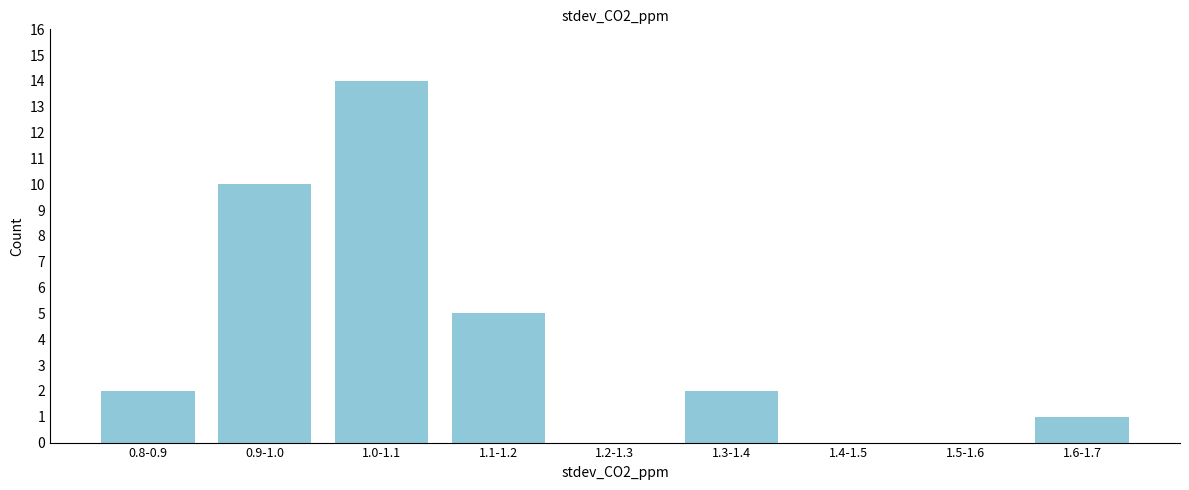

Reading left to right, extract all data points from this chart.

0.8-0.9=2	0.9-1.0=10	1.0-1.1=14	1.1-1.2=5	1.2-1.3=0	1.3-1.4=2	1.4-1.5=0	1.5-1.6=0	1.6-1.7=1